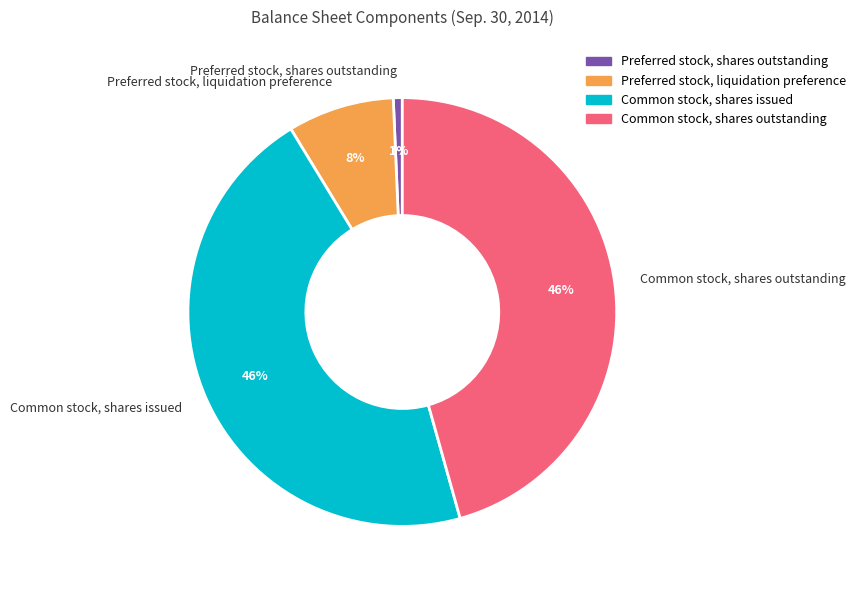

To the nearest percent, what is the average slice percentage?

25%